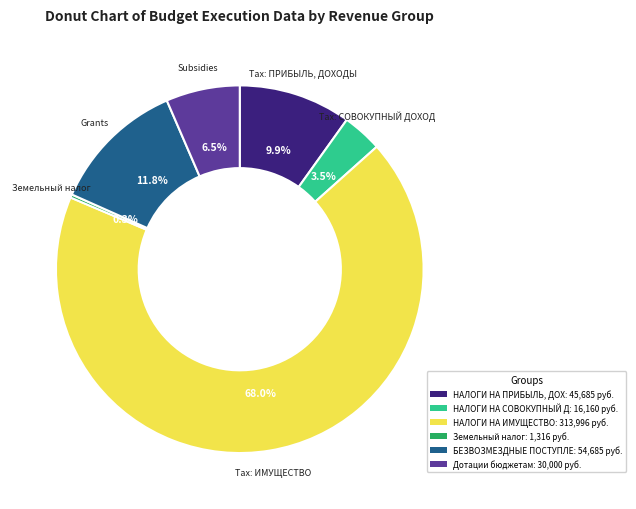

Does any single category account for the majority?

Yes